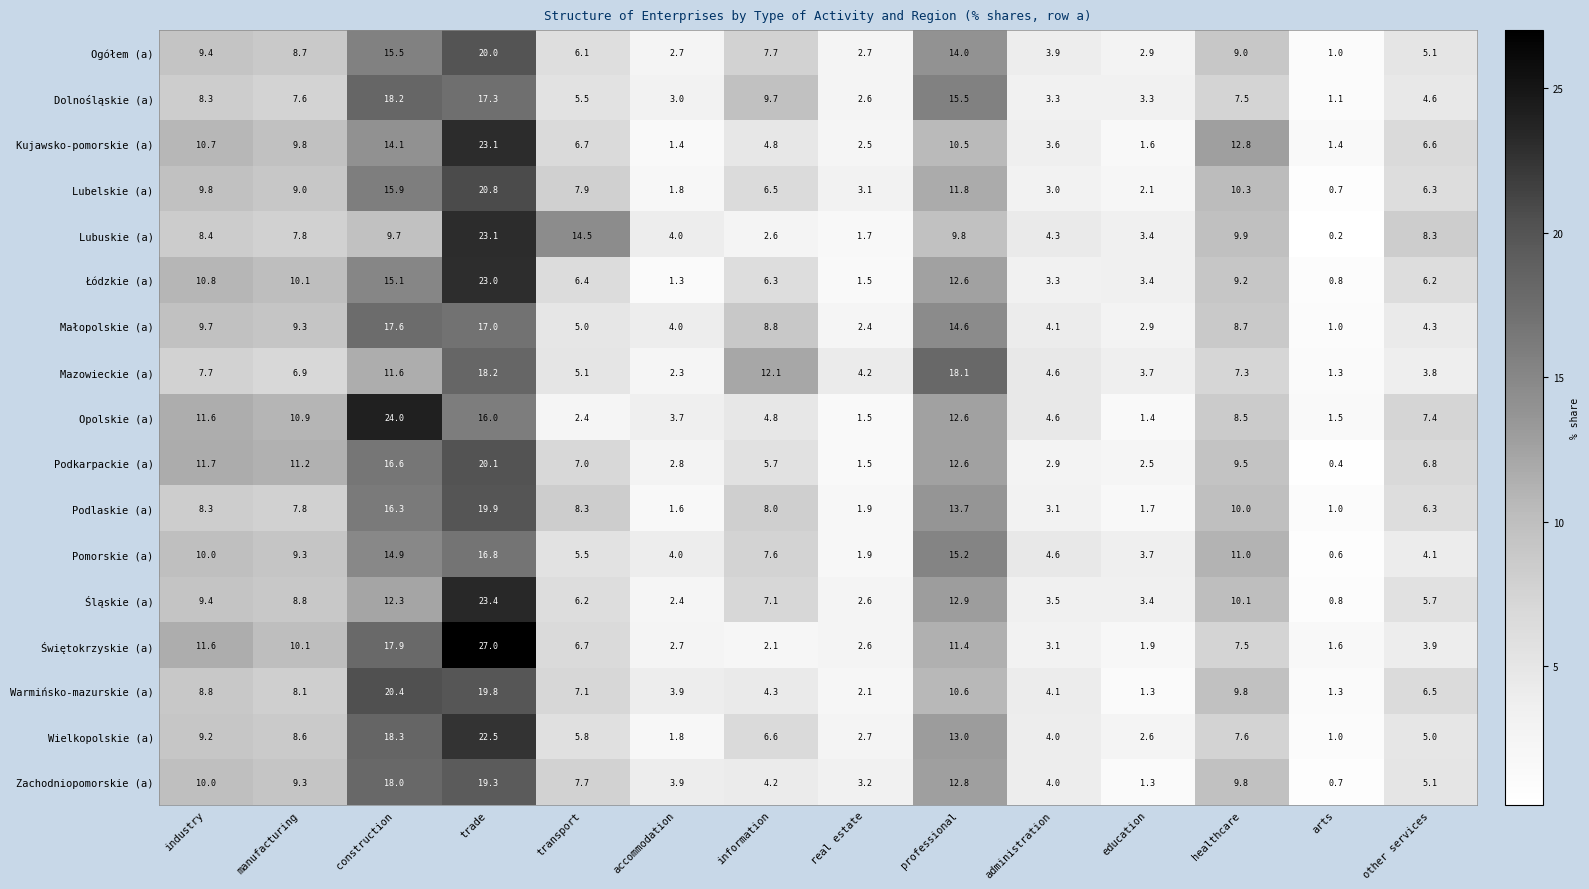

At which category is the sum across all series the highest?

trade